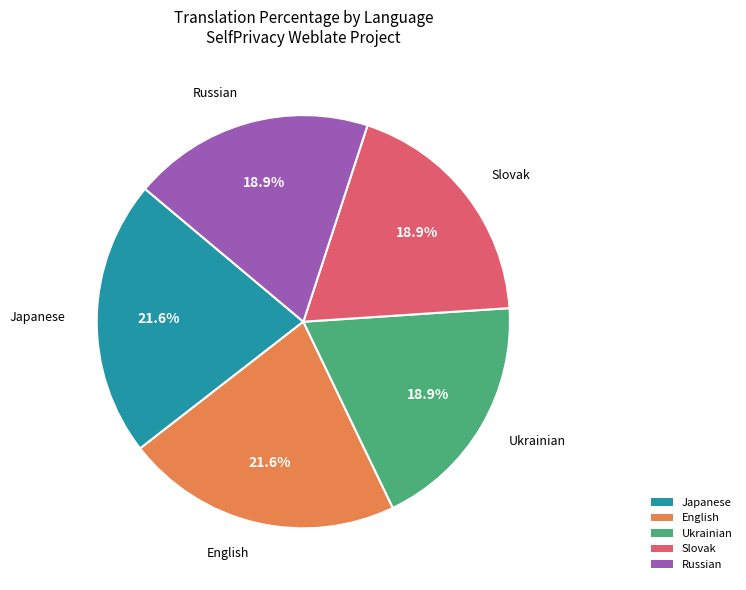

Does Ukrainian represent more than half of the total?

No